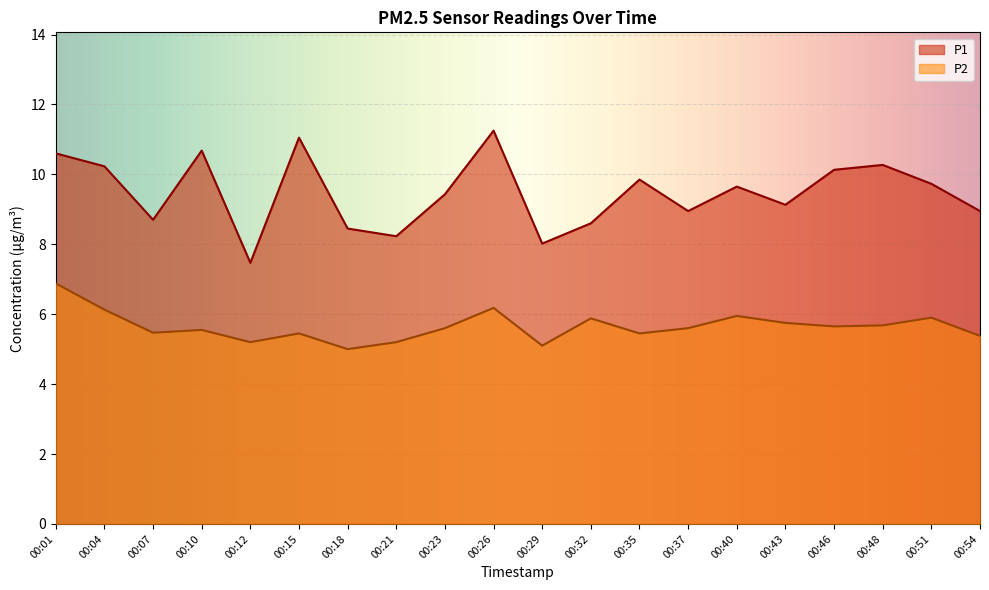

In P2, how many points are lower than both neighbors (excluding endpoints)?

6